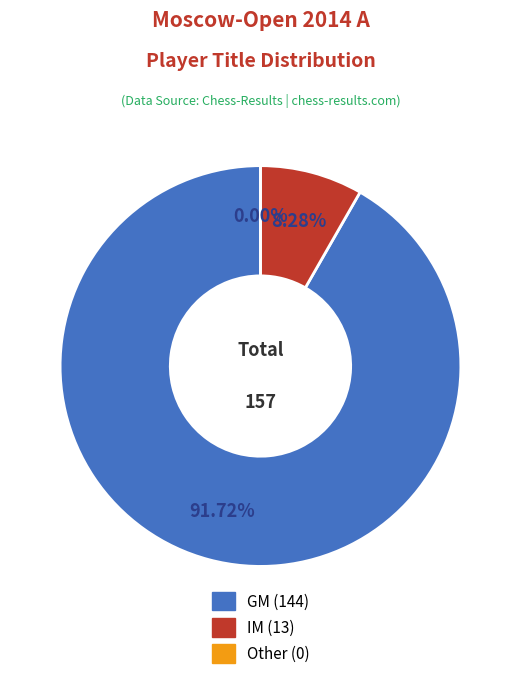

What is the largest slice in the pie chart?

GM